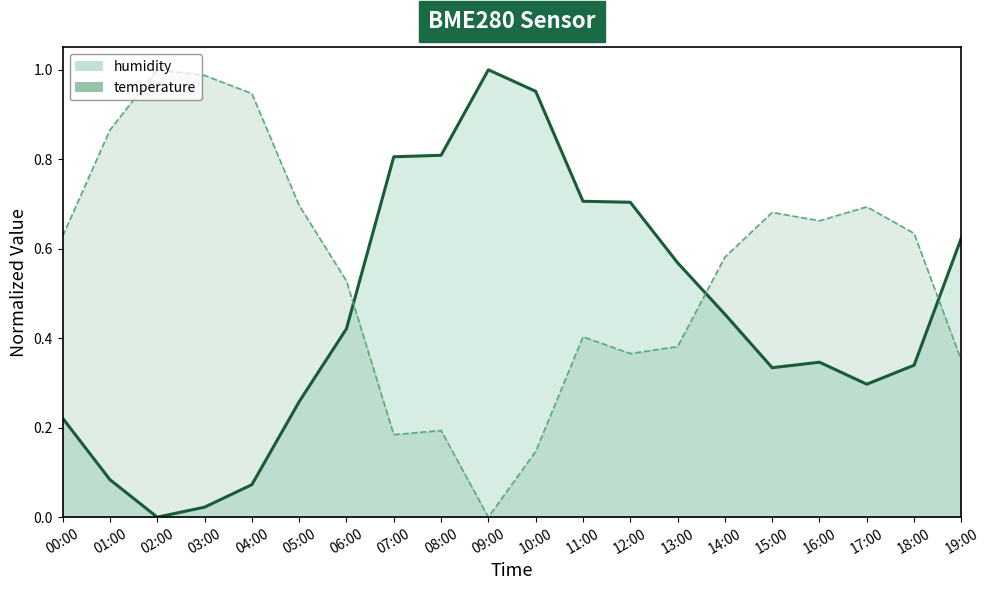

True or false: temperature has a value of -0.3 at 09:00.

False